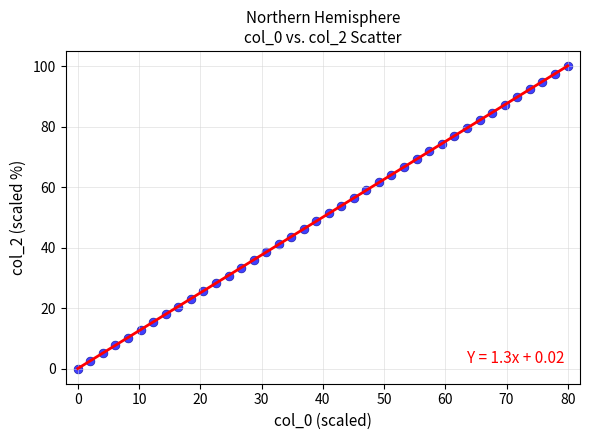

What is the range of Y values (max minus min)?

100.0